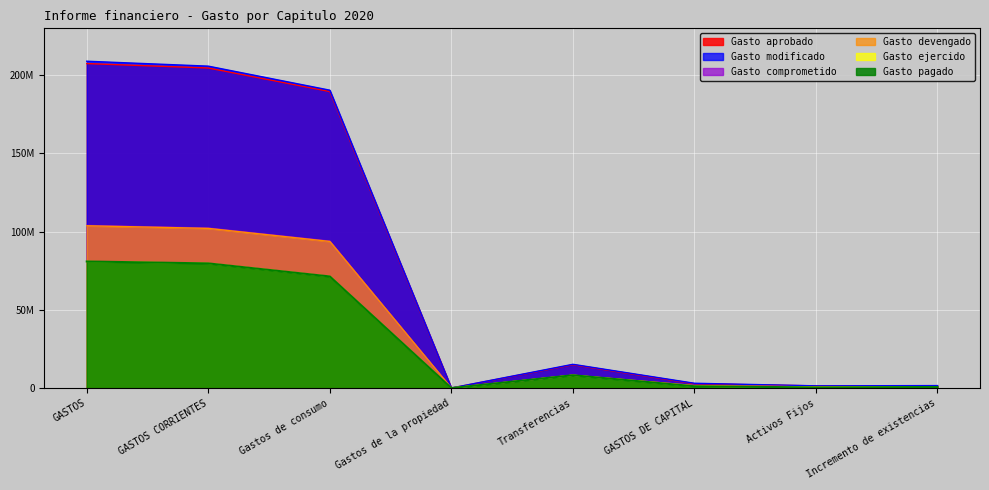

What are all the series names shown in the legend?

Gasto aprobado, Gasto modificado, Gasto comprometido, Gasto devengado, Gasto ejercido, Gasto pagado